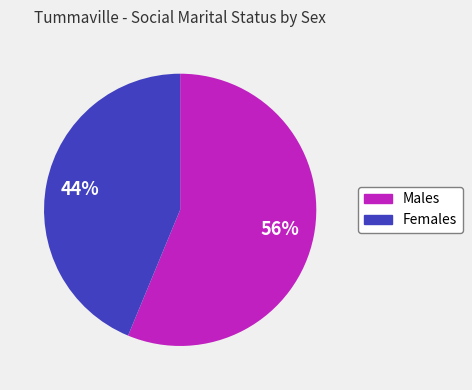

Is the sum of Females and Males greater than half?

Yes